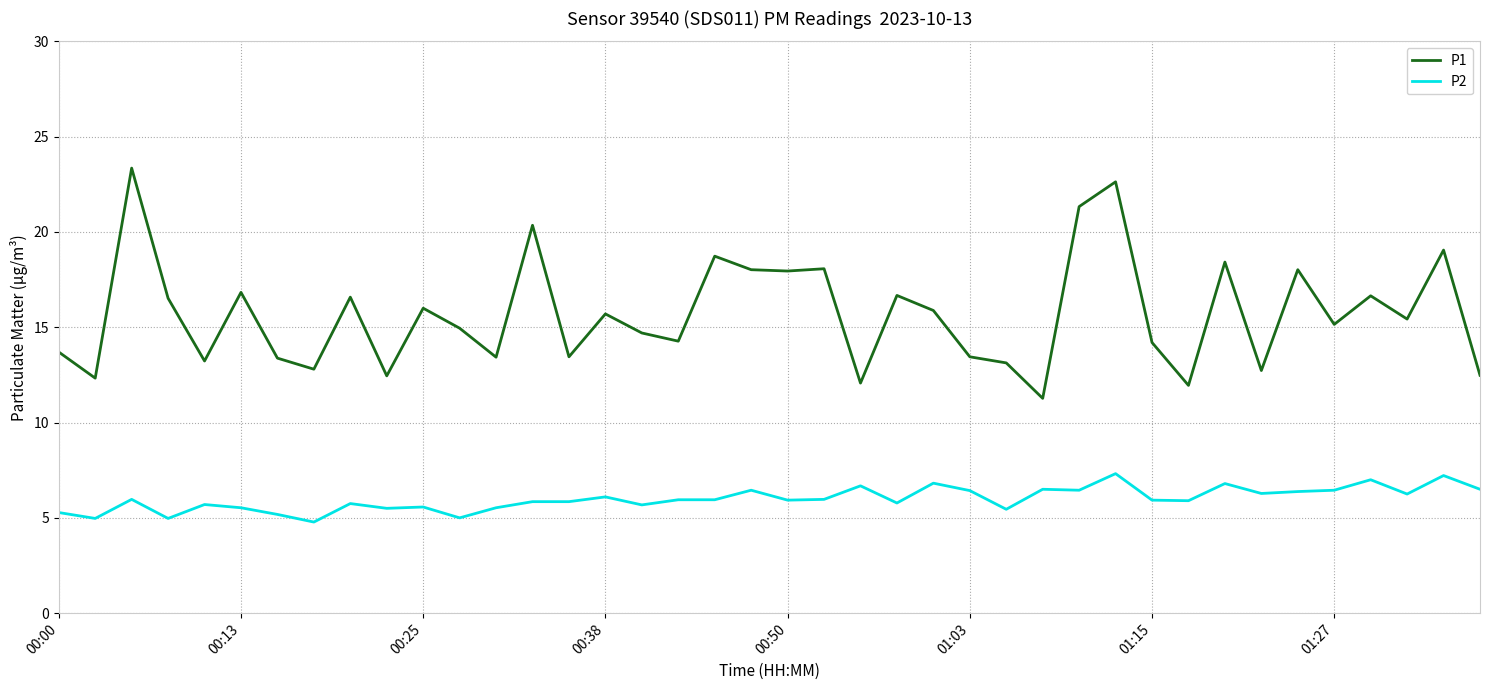

True or false: P1 and P2 intersect in this chart.

False